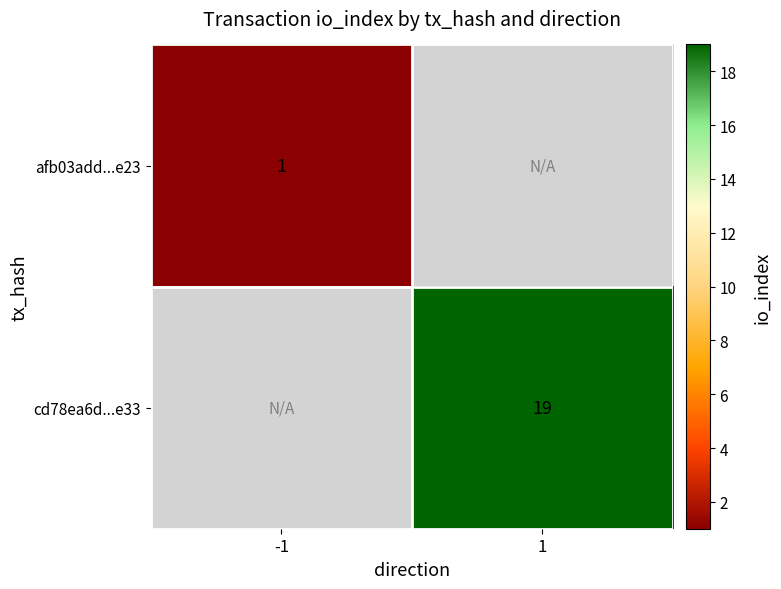

Which category has the highest value across all series?

1